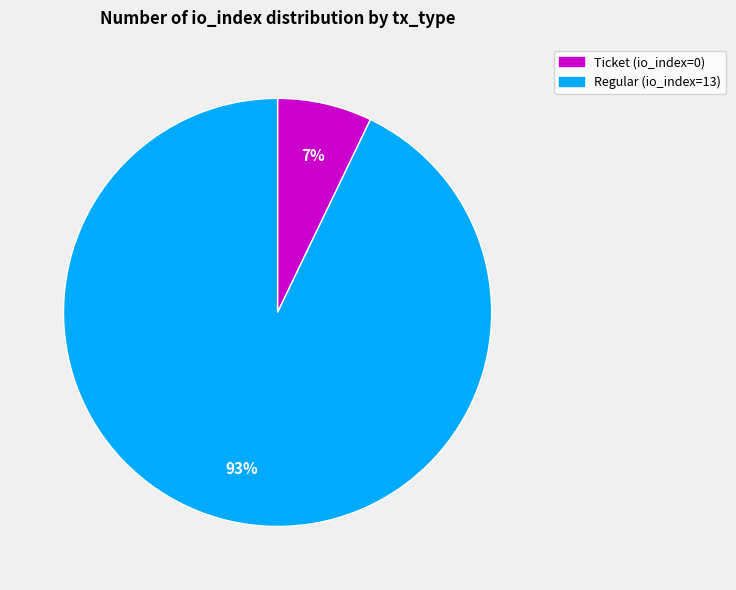

How many segments does this pie chart have?

2